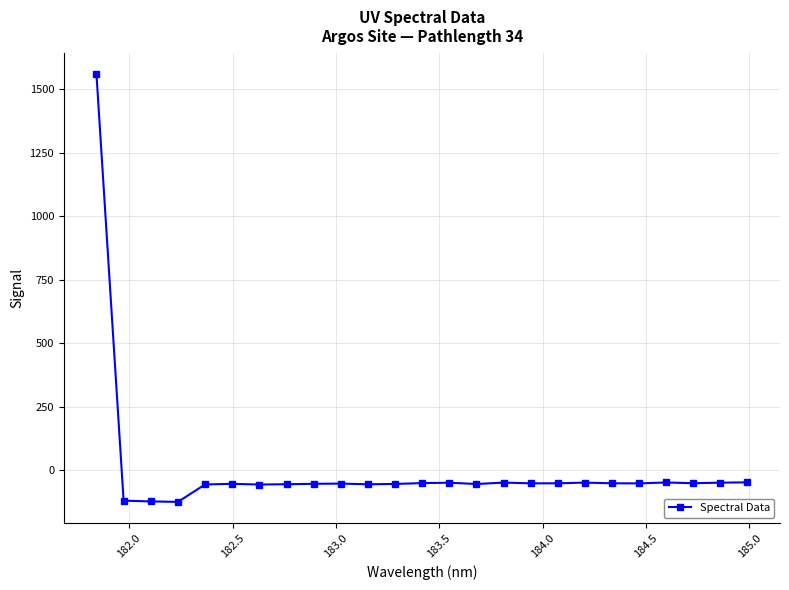

What is the minimum value shown in the chart?

-123.9